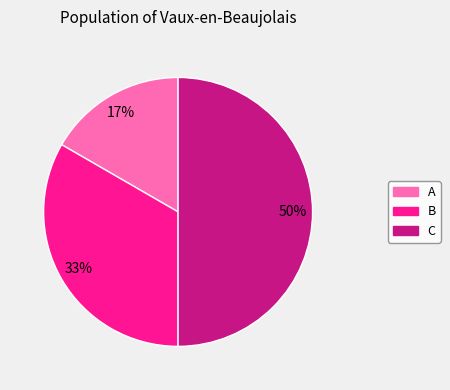

To the nearest percent, what portion does A represent?

17%